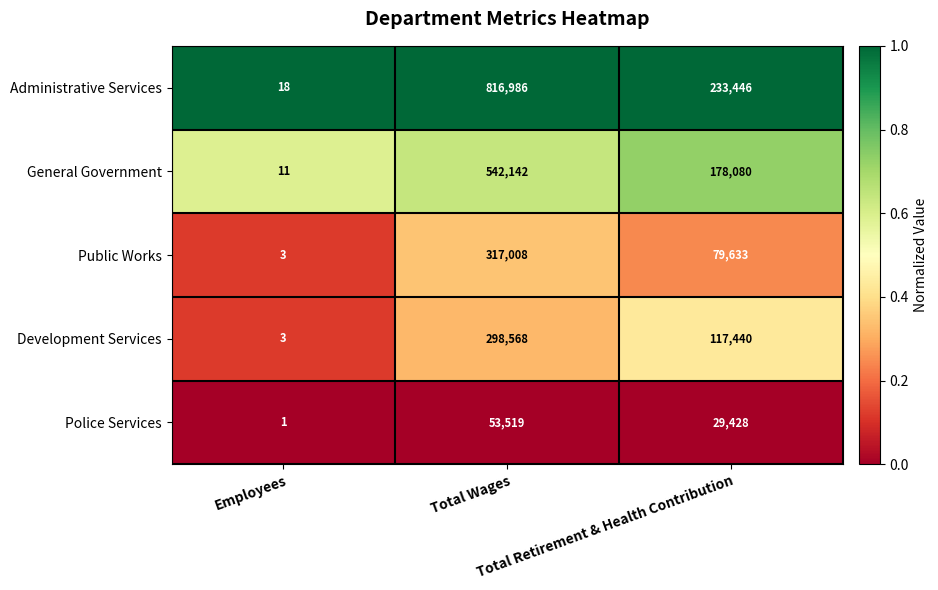

What is the sum of all General Government values?

720233